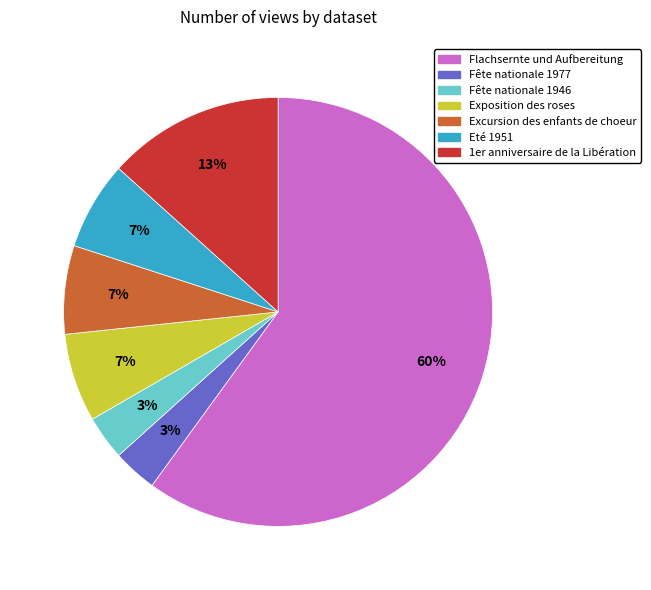

What is the majority slice?

Flachsernte und Aufbereitung